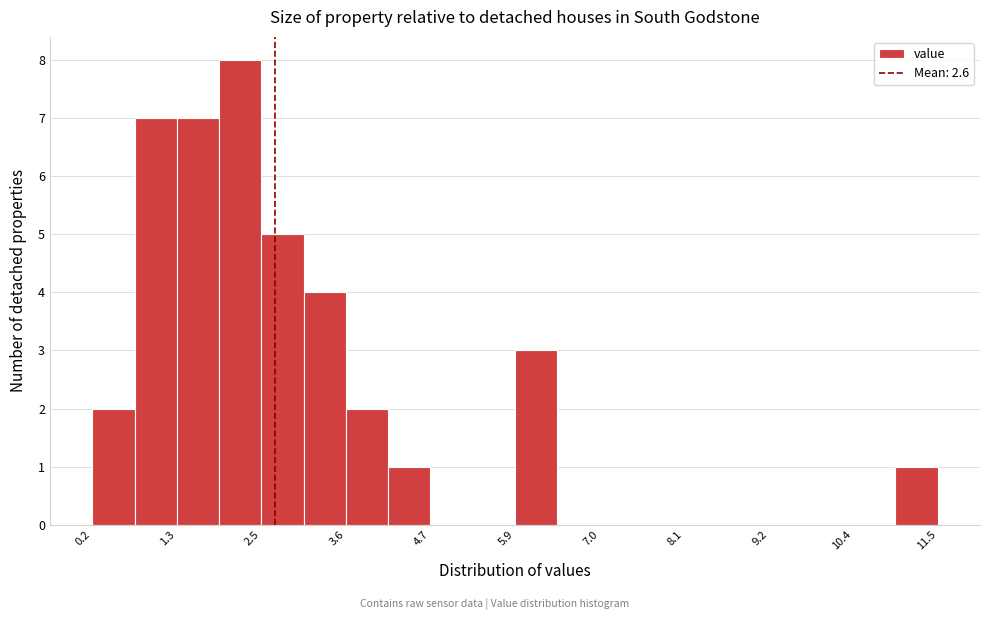

Read against the x-axis, roughly where is the centre of the tallest bar?

2.2